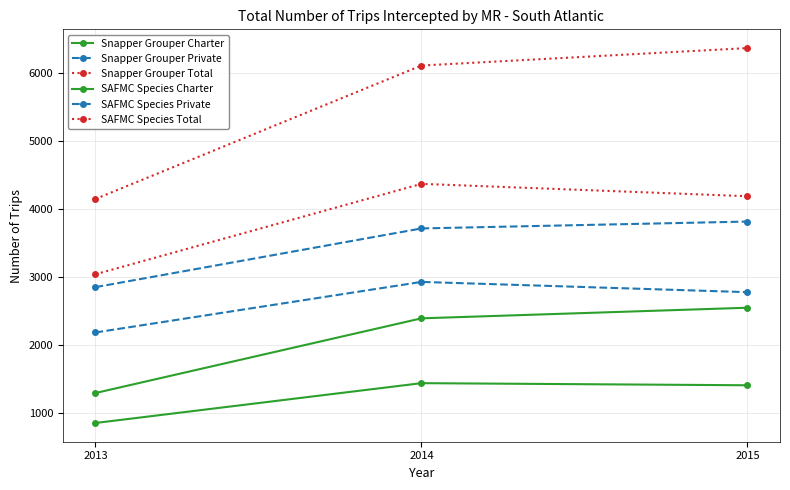

How many categories are shown in the chart?

3